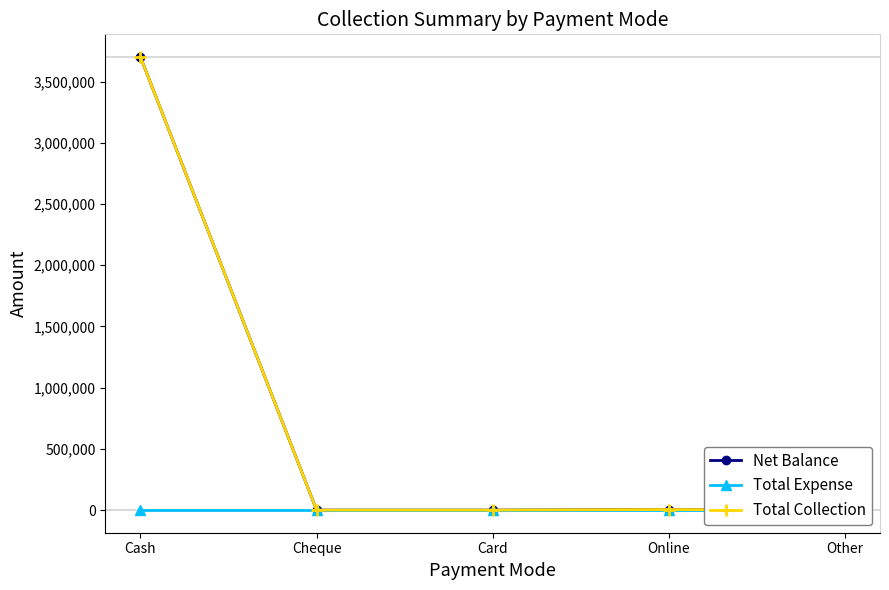

The Net Balance series shows 0 at Card. True or false?

True